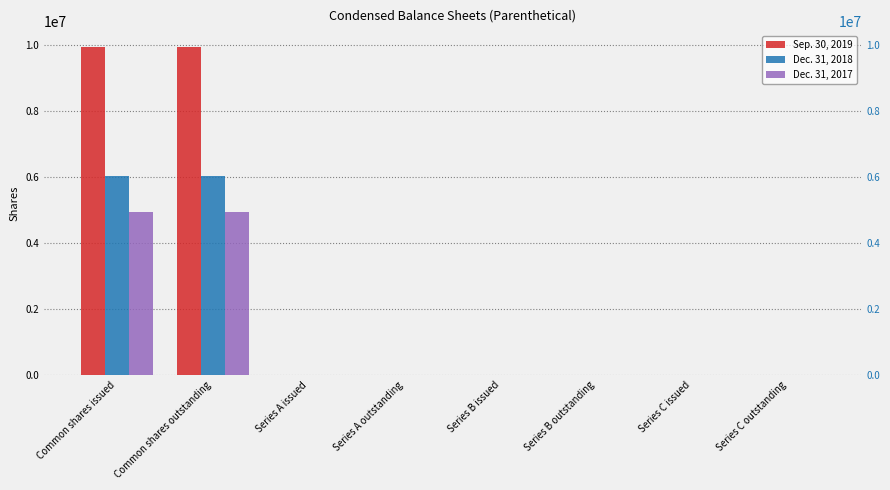

Is the value of Dec. 31, 2017 at Common shares outstanding greater than the value of Sep. 30, 2019 at Series A issued?

Yes